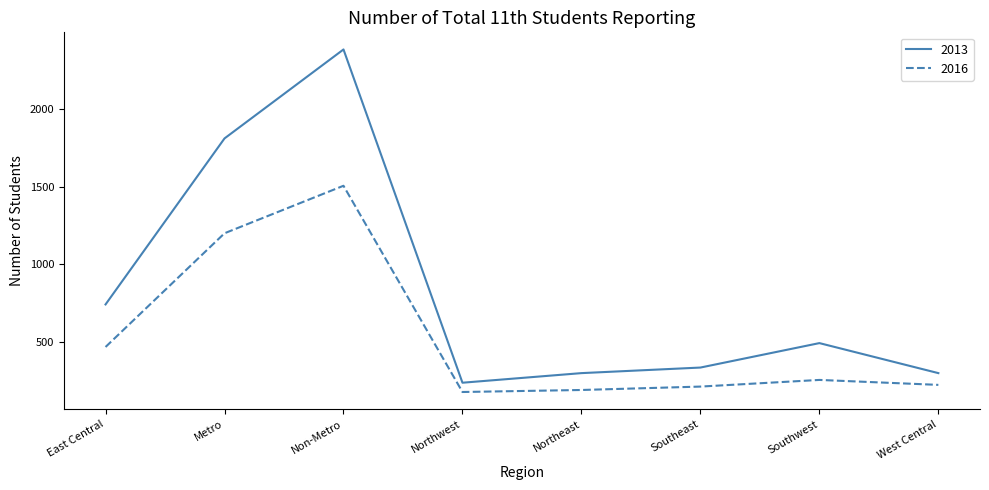

What is the difference between the highest and lowest values at Southeast?

123